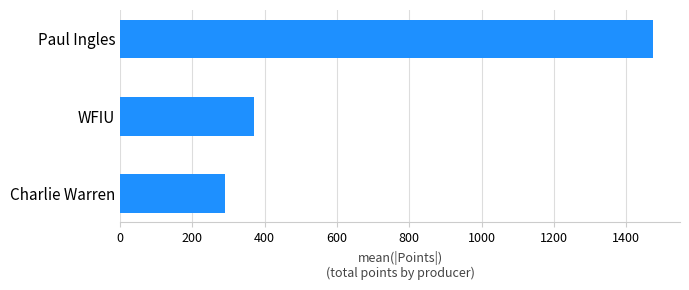

What is the difference between the maximum and minimum values?

1184